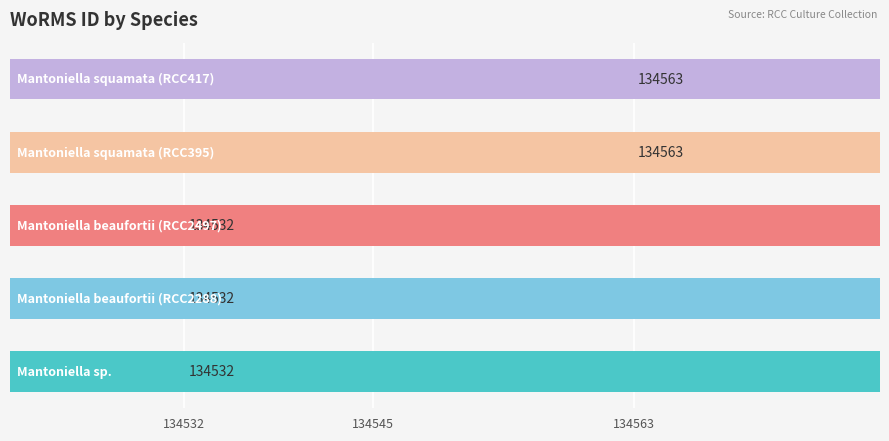

What is the change in value from 134532 to 4?

+31